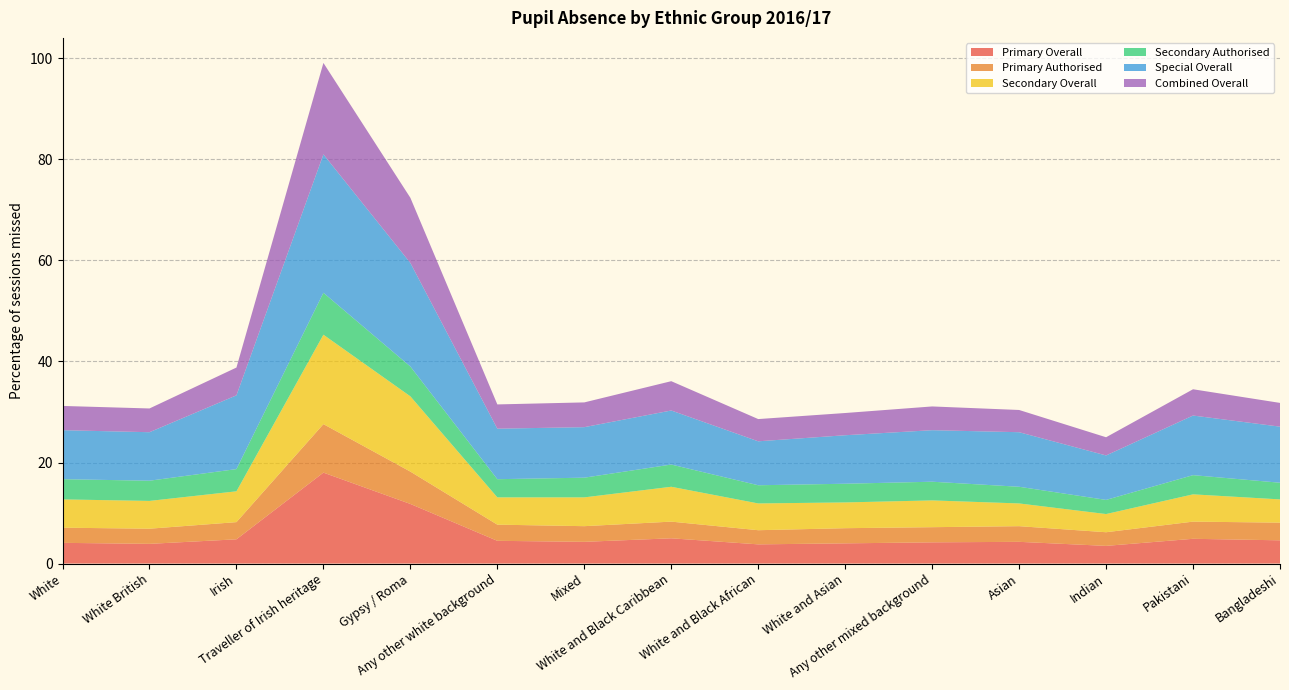

Reading right to left, what are all the values shown in this chart?

Primary Overall: 4.6	4.9	3.5	4.3	4.2	4.0	3.8	5.0	4.3	4.5	11.8	18.0	4.8	3.9	4.1
Primary Authorised: 3.5	3.4	2.7	3.1	3.0	3.0	2.8	3.3	3.1	3.2	6.4	9.6	3.4	3.0	3.0
Secondary Overall: 4.6	5.4	3.6	4.5	5.3	5.1	5.3	6.9	5.7	5.4	14.9	17.7	6.1	5.5	5.6
Secondary Authorised: 3.3	3.8	2.8	3.3	3.7	3.7	3.6	4.4	3.9	3.6	5.9	8.3	4.4	4.0	4.0
Special Overall: 11.1	11.8	8.8	10.8	10.2	9.6	8.7	10.7	10.0	10.0	20.5	27.4	14.6	9.6	9.7
Combined Overall: 4.7	5.2	3.6	4.4	4.7	4.4	4.4	5.8	4.9	4.8	12.9	18.1	5.5	4.7	4.8